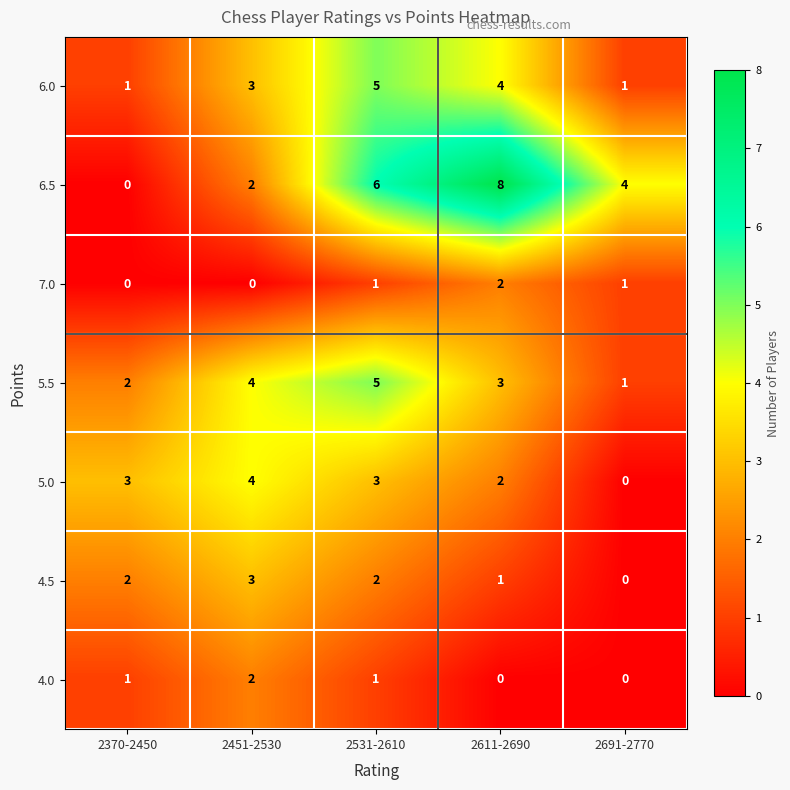

What is the difference between the highest and lowest values at 2611-2690?

8